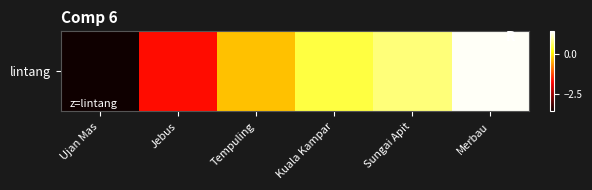

What is the difference between the maximum and minimum values?

4.9